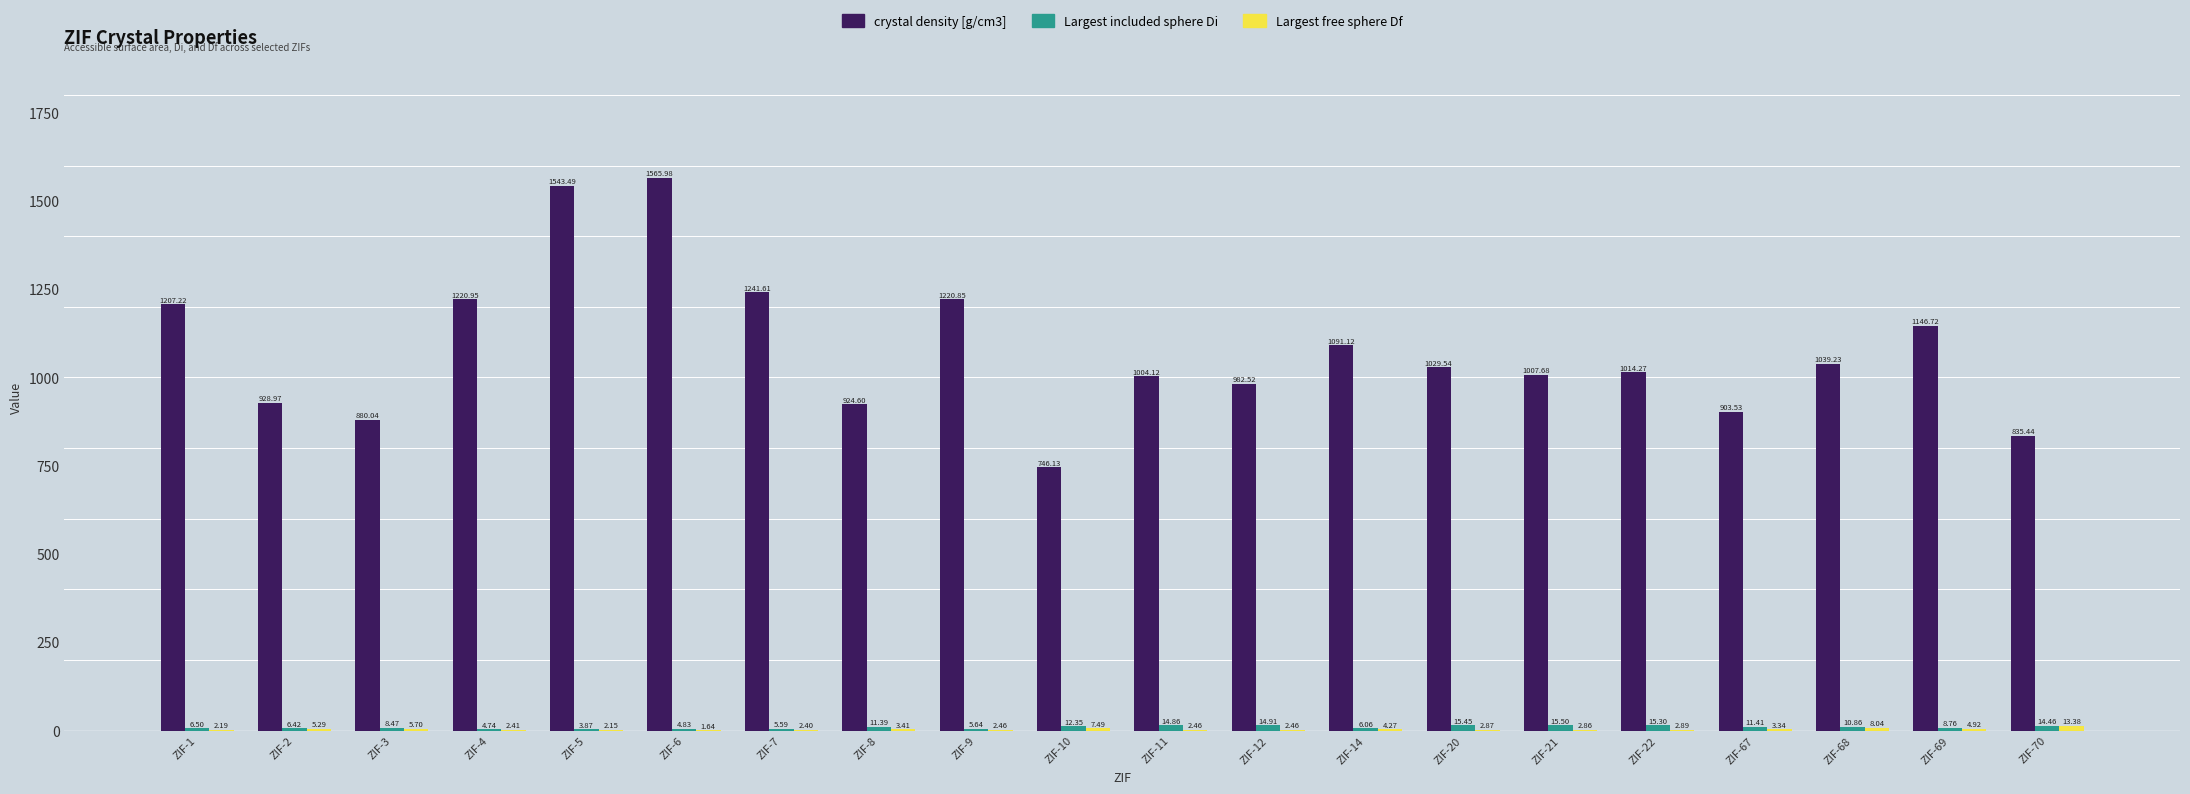

Between ZIF-1 and ZIF-8, which series saw the biggest shift?

crystal density [g/cm3]